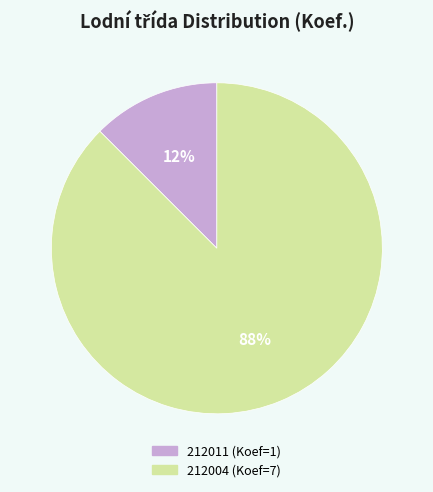

Rank the categories by value from lowest to highest.

212011, 212004